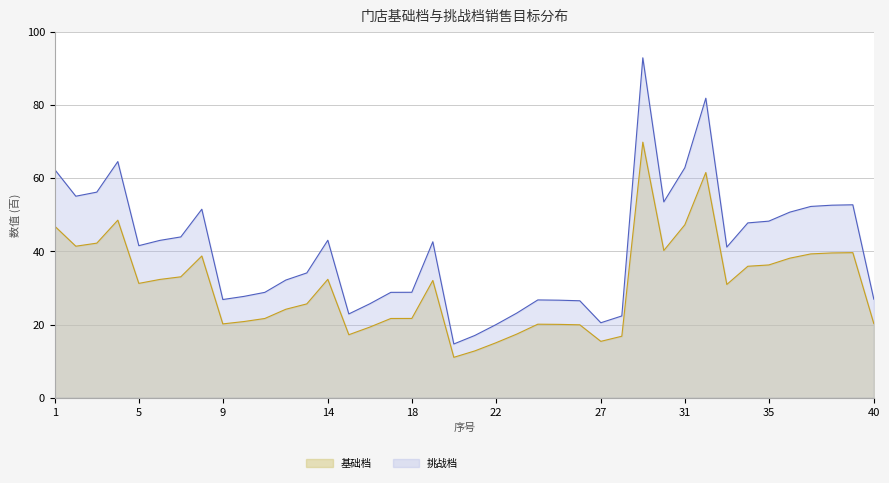

What is the total value across all series at 36?

88.8